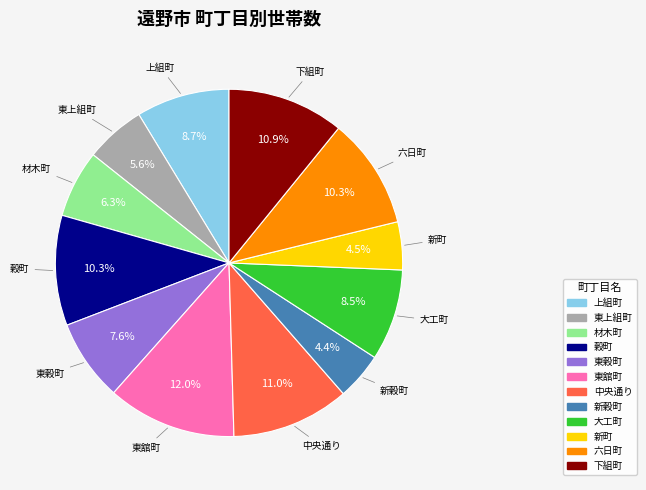

How much of the chart is everything except 六日町?

89.7%